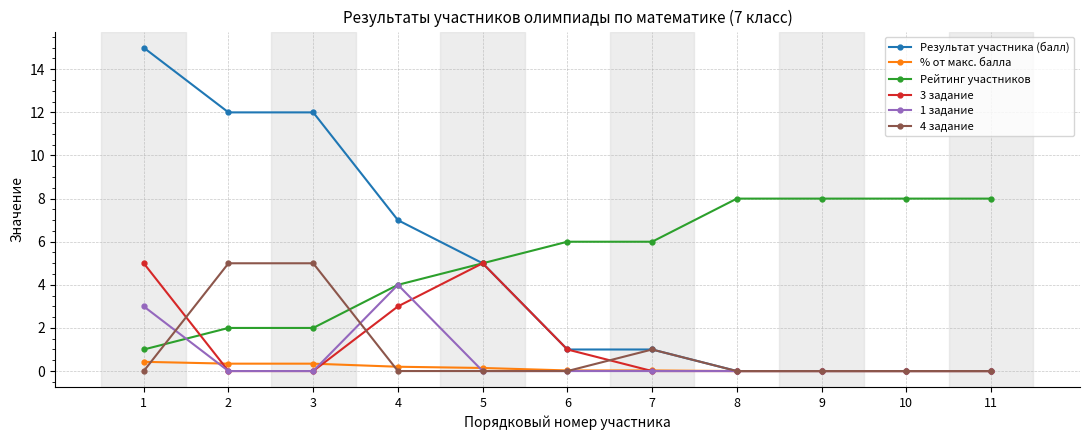

What are all the series names shown in the legend?

Результат участника (балл), % от макс. балла, Рейтинг участников, 3 задание, 1 задание, 4 задание